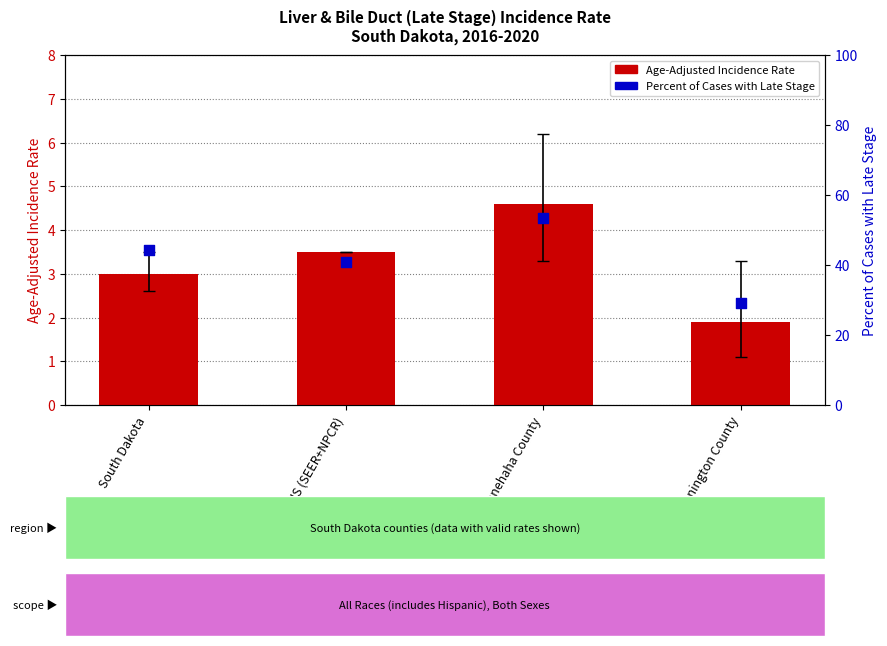

Which series has the largest Y range (max minus min)?

Percent of Cases with Late Stage